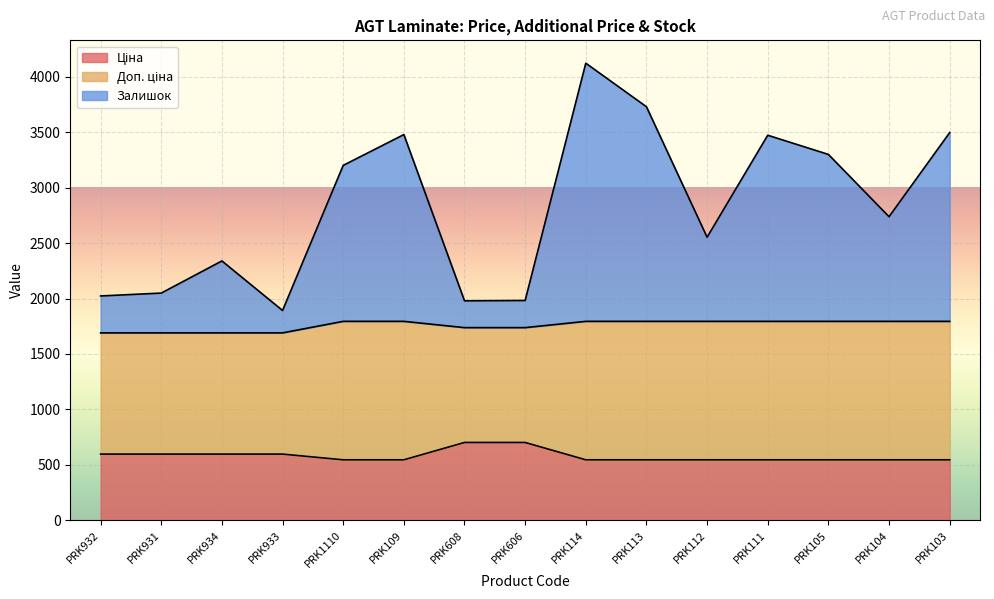

What is the total value across all series at PRK114?

4123.1